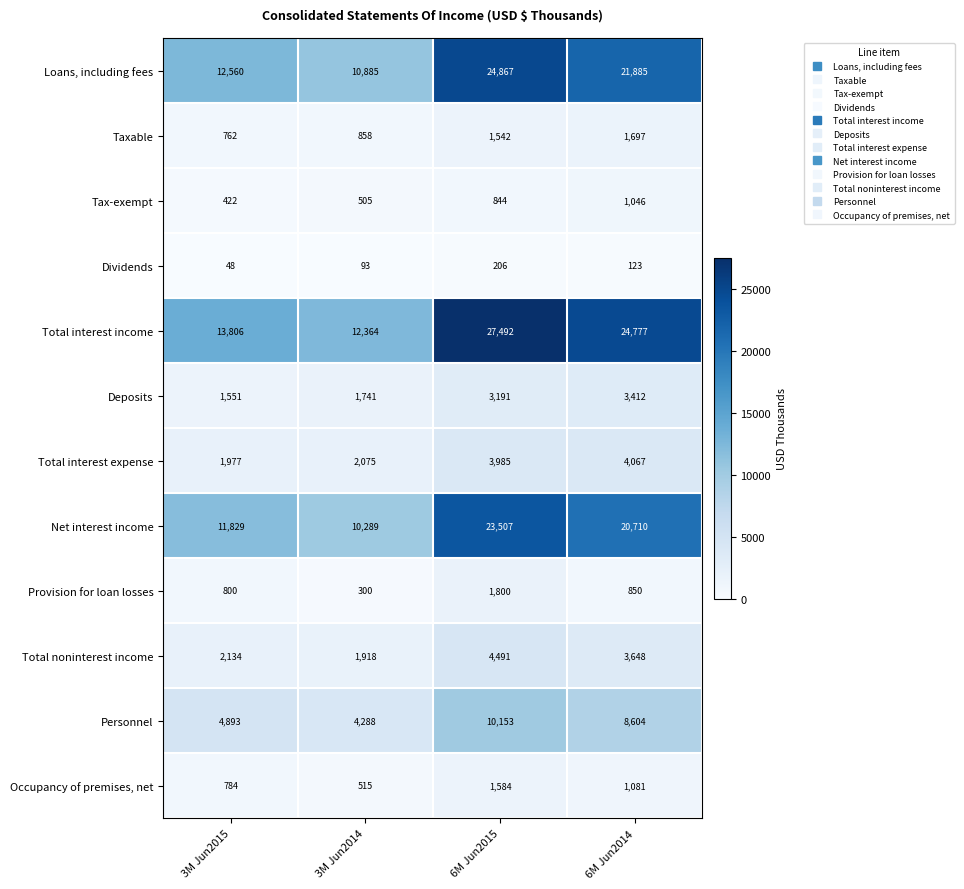

What is the difference between the highest and lowest values at 6M Jun2015?

27286